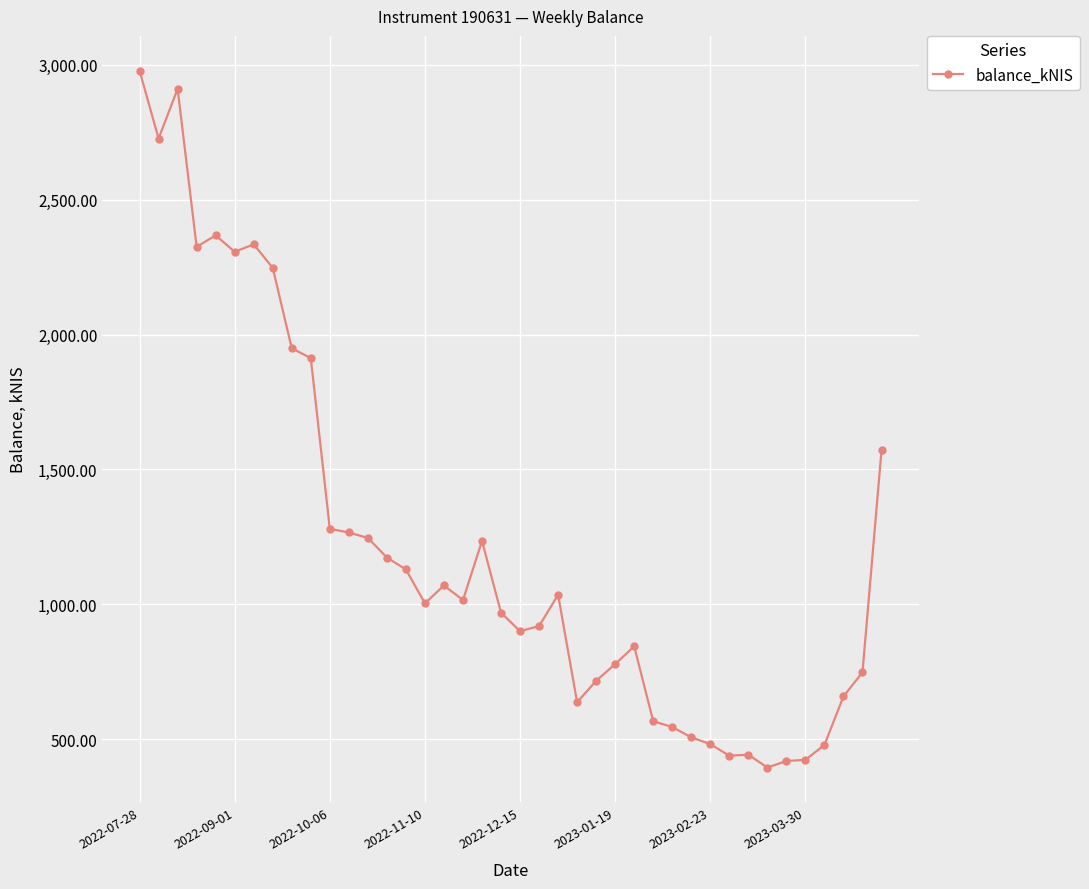

What is the difference between the maximum and minimum values?

2583.8